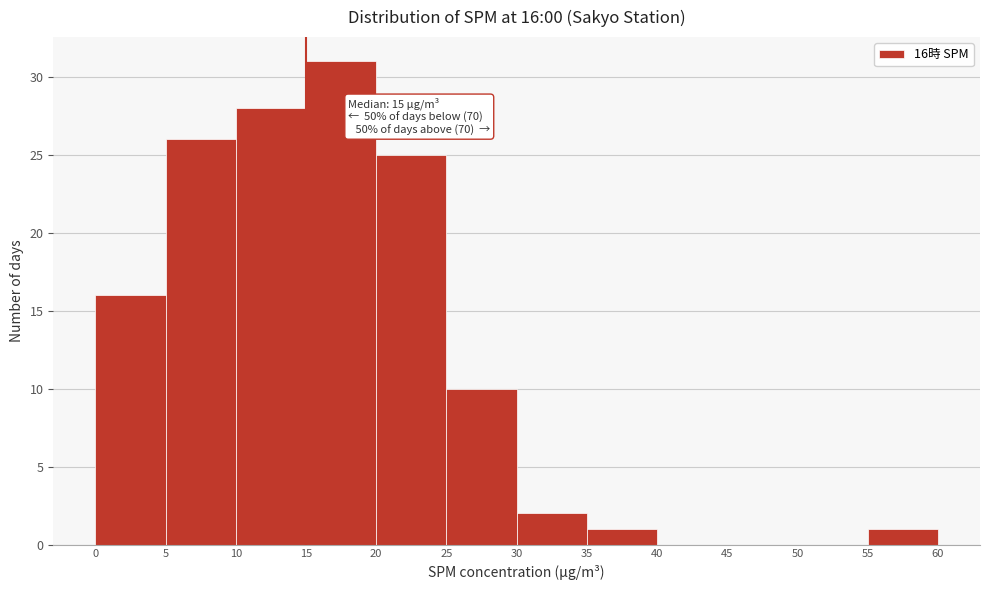

Which range on the x-axis has the tallest bar?

15 to 20